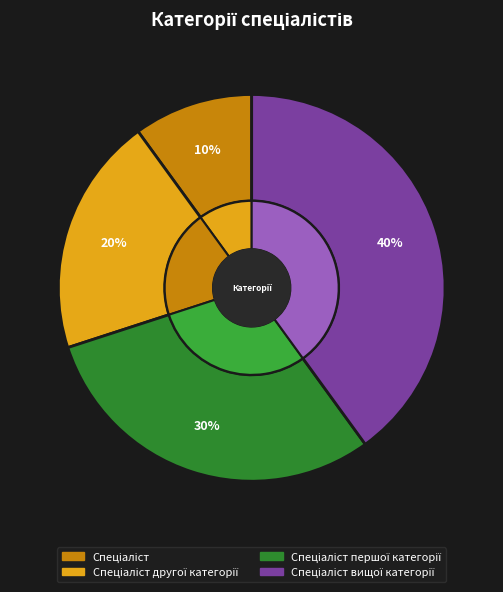

Is there a majority slice in this chart?

No